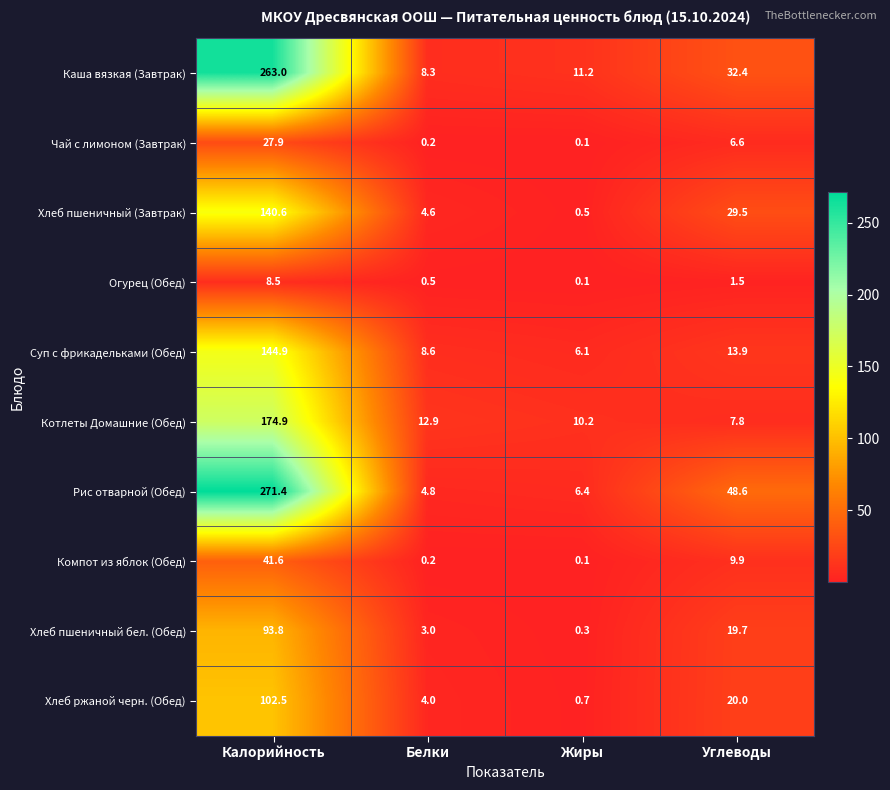

What is the difference between the maximum and minimum values in the Суп с фрикадельками (Обед) series?

138.8